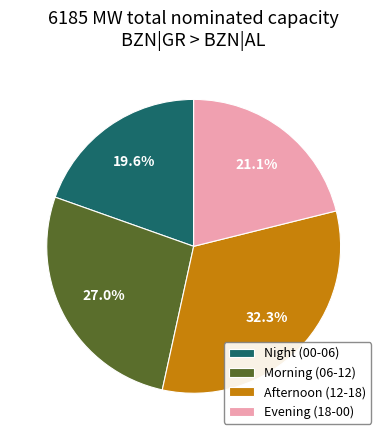

Which slice is the largest?

Afternoon (12-18)